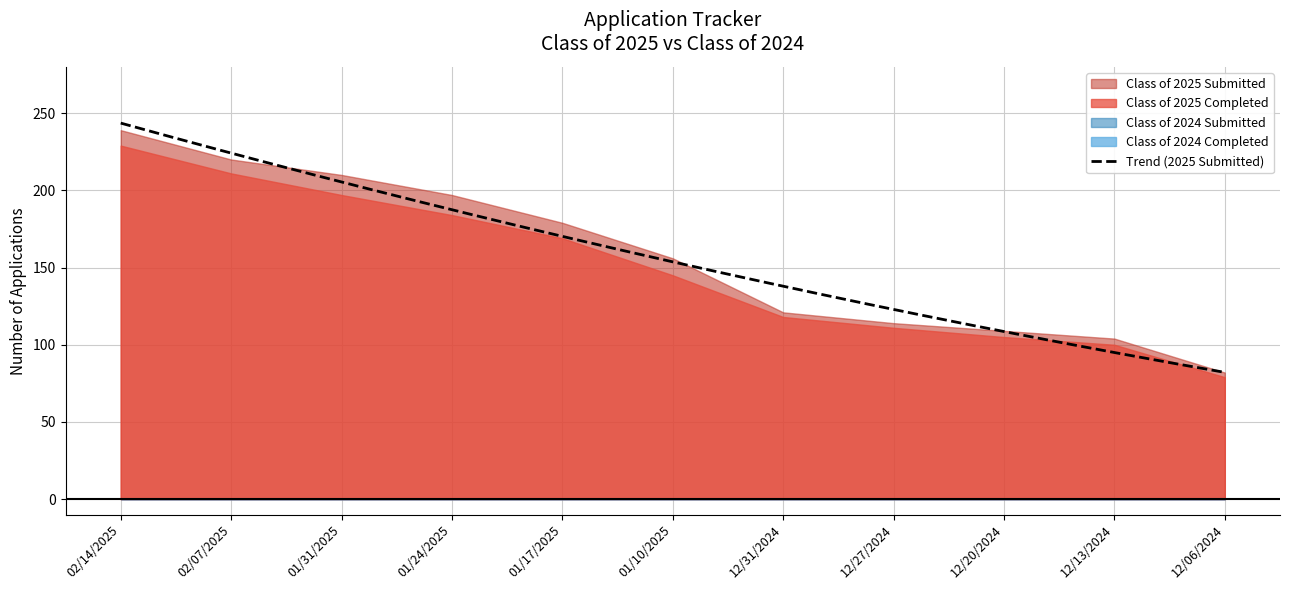

How many lines are shown in the chart?

4